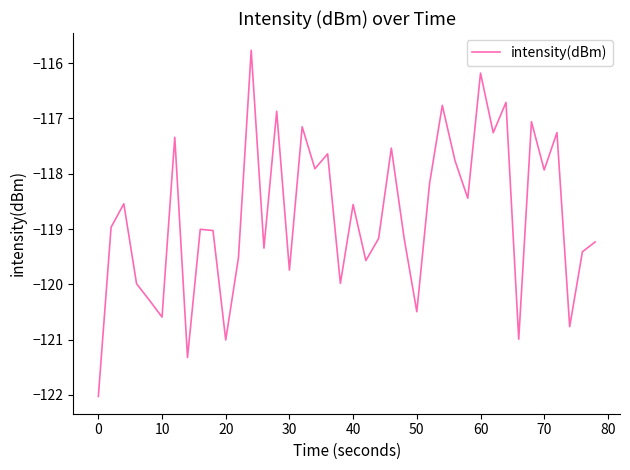

What is the difference between the maximum and minimum values?

6.3